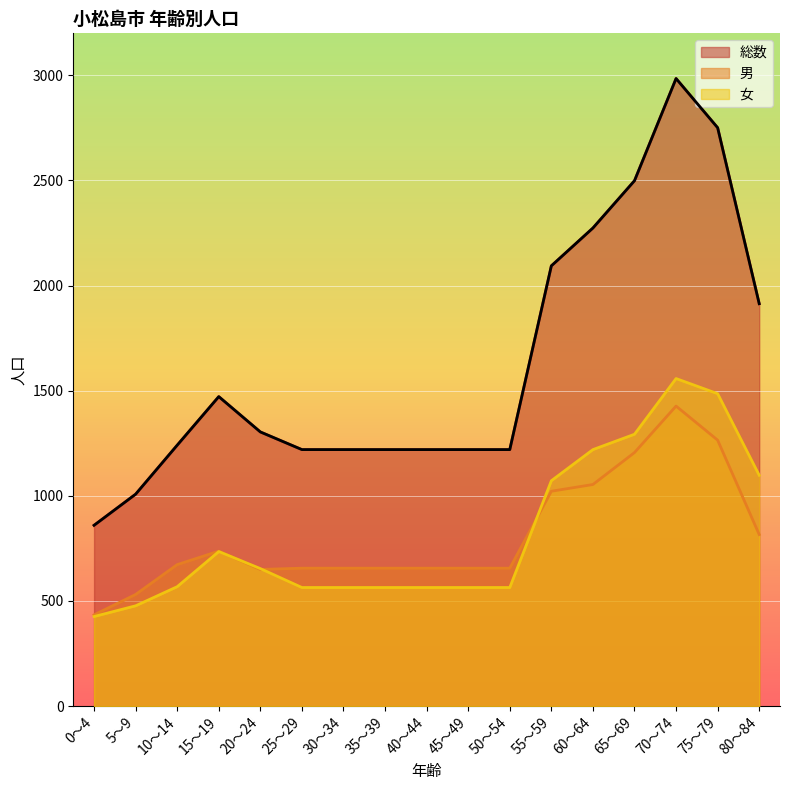

Rank the series at 30～34 from highest to lowest value.

総数, 男, 女